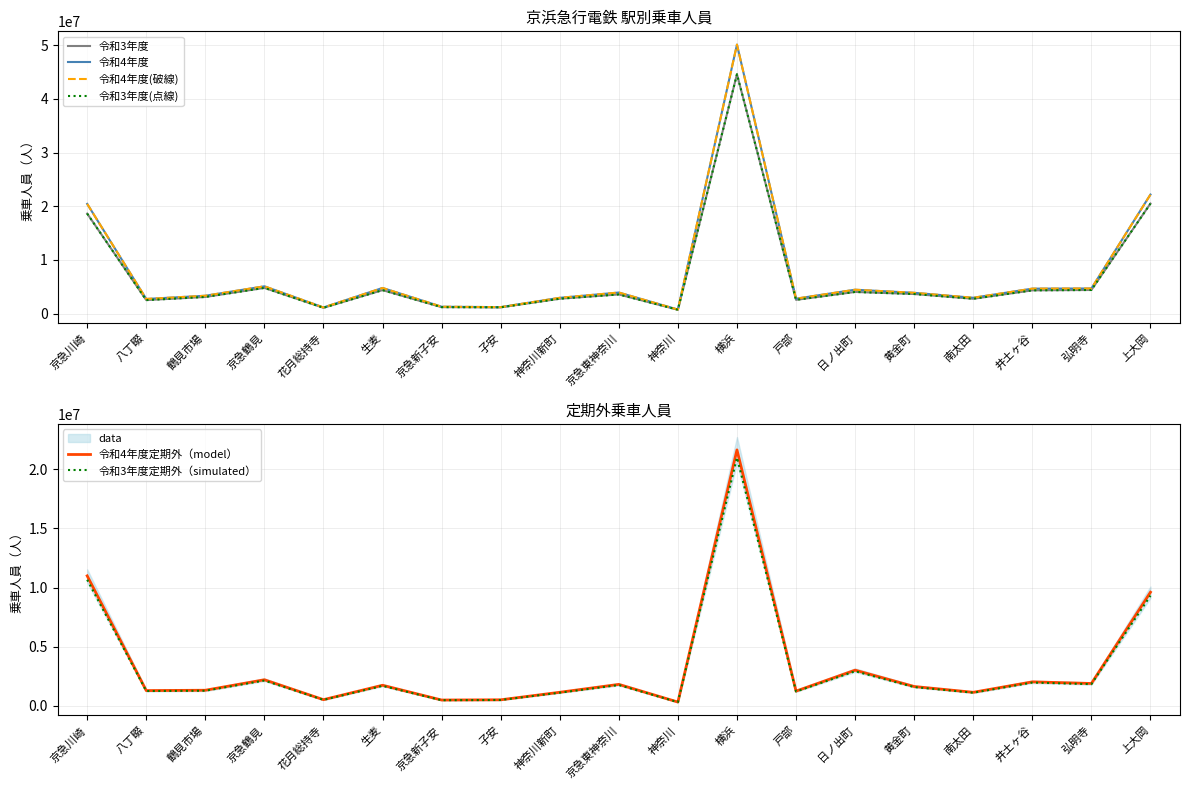

What is the difference between the maximum and minimum values in the 令和3年度 series?

43875549.0